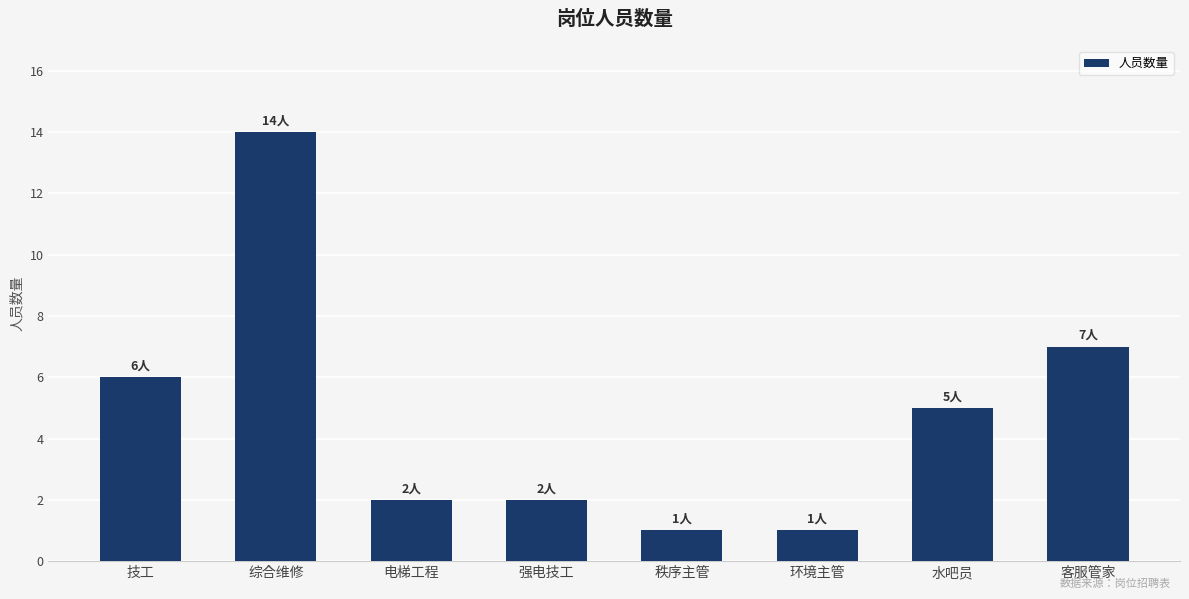

The chart shows a value of 3 at 水吧员. True or false?

False